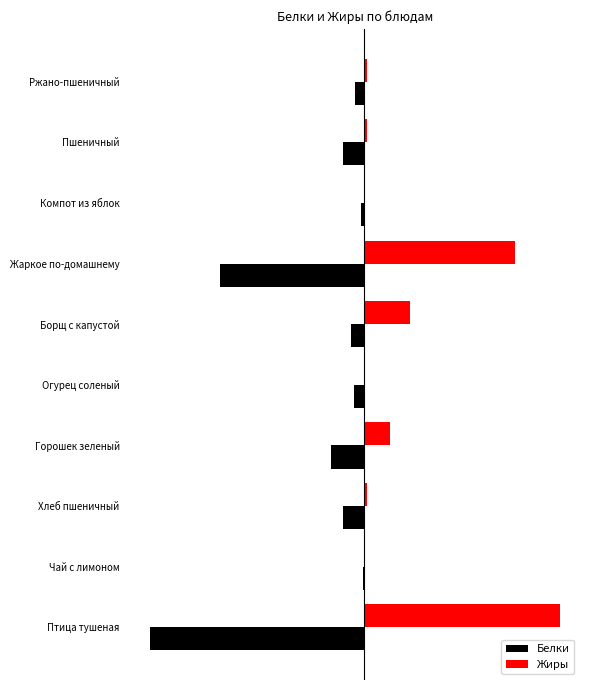

What are all the series names shown in the legend?

Белки, Жиры